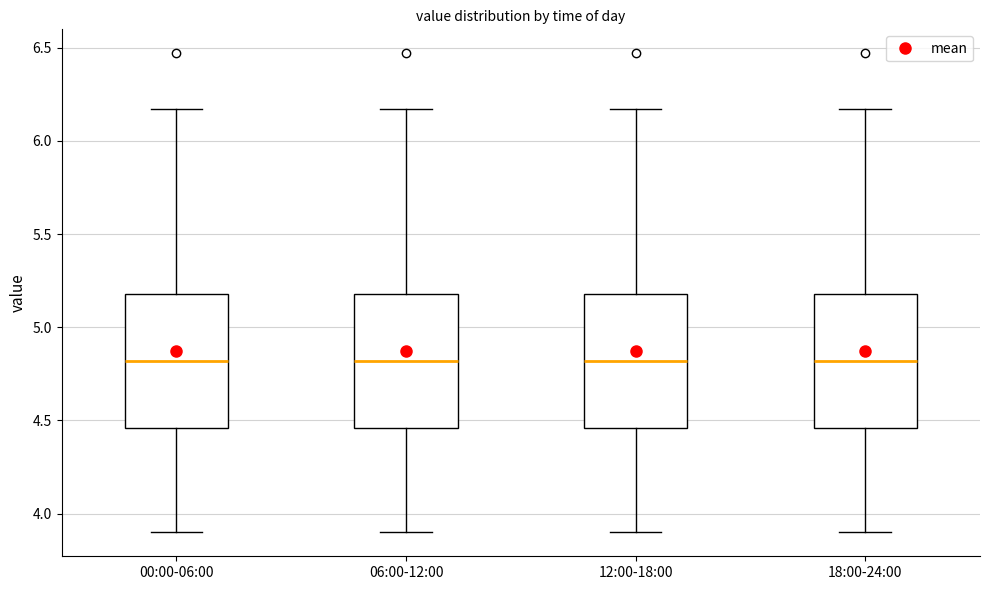

Reading left to right, read every box against the y-axis: the position of its median line, the range the box covers, and the ends of its whiskers. The values are not printed on the chart, so give them approximately, as read against the axis.

00:00-06:00: median 4.80, box 4.45 to 5.20, whiskers 3.90 to 6.15
06:00-12:00: median 4.80, box 4.45 to 5.20, whiskers 3.90 to 6.15
12:00-18:00: median 4.80, box 4.45 to 5.20, whiskers 3.90 to 6.15
18:00-24:00: median 4.80, box 4.45 to 5.20, whiskers 3.90 to 6.15